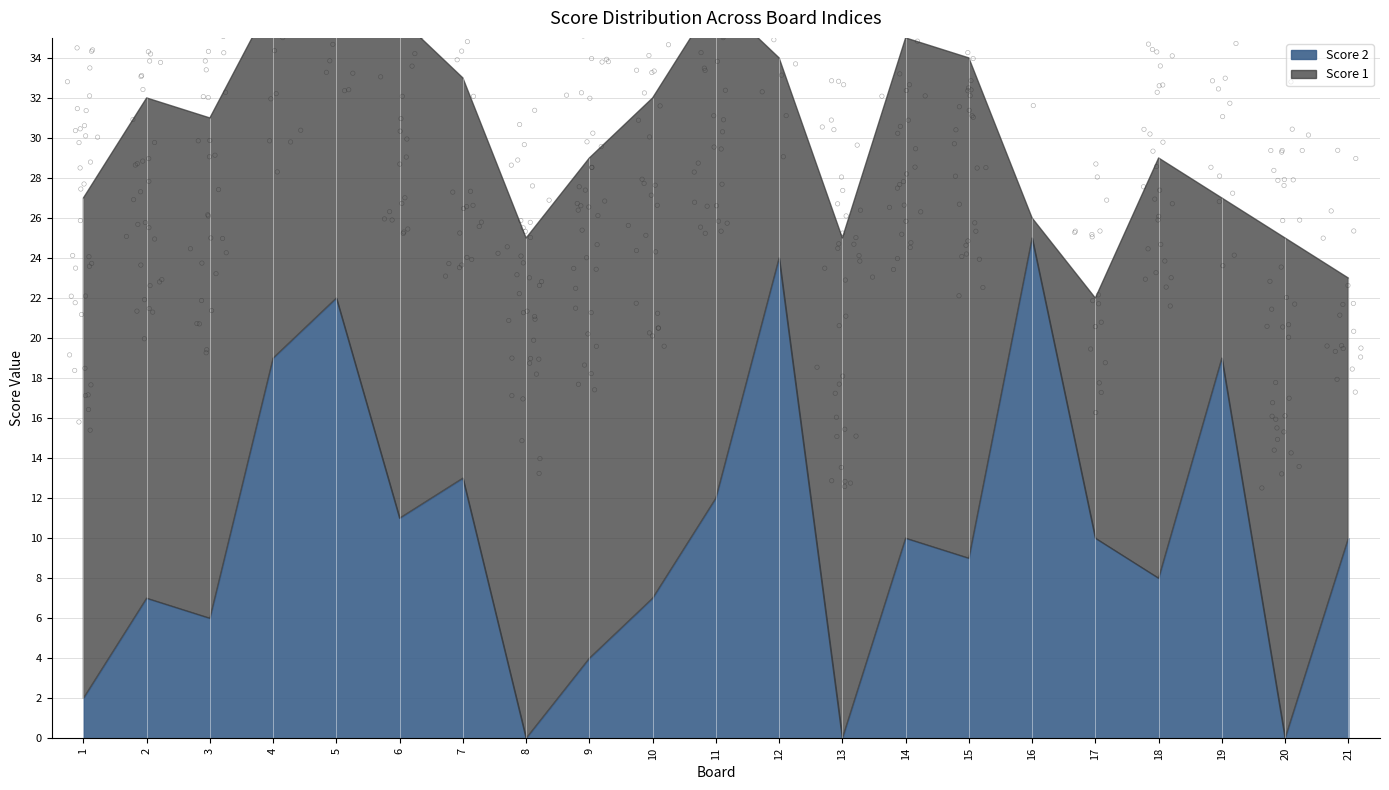

Is the value of Score 1 at 16 greater than the value of Score 2 at 18?

No